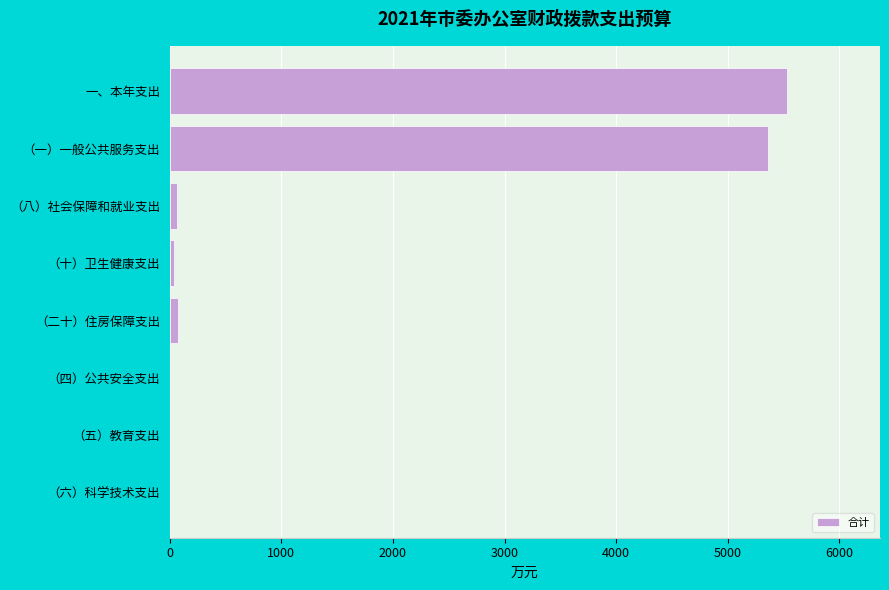

The value at （六）科学技术支出 is 0.0. True or false?

True